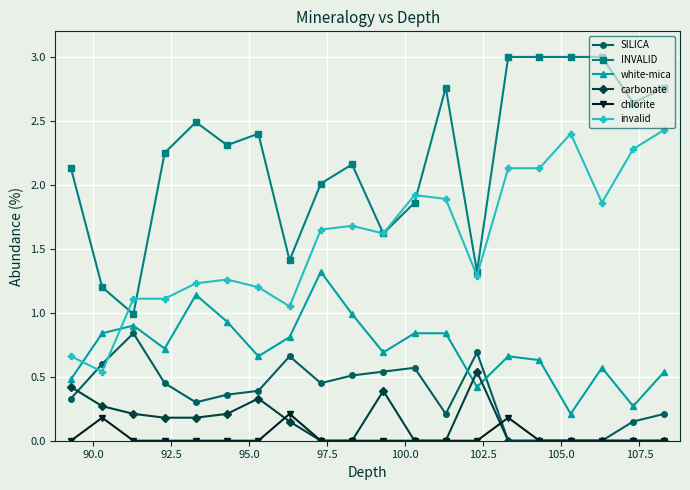

List the series in order of their peak value, lowest first.

chlorite, carbonate, SILICA, white-mica, invalid, INVALID